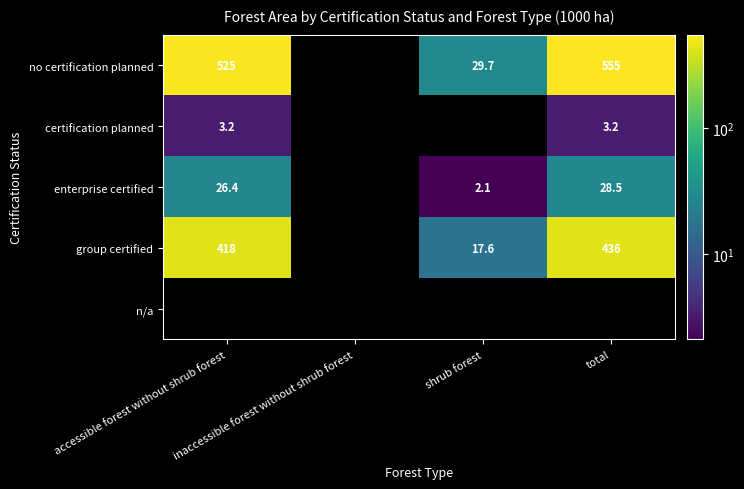

What is the approximate value of certification planned at accessible forest without shrub forest?

3.2